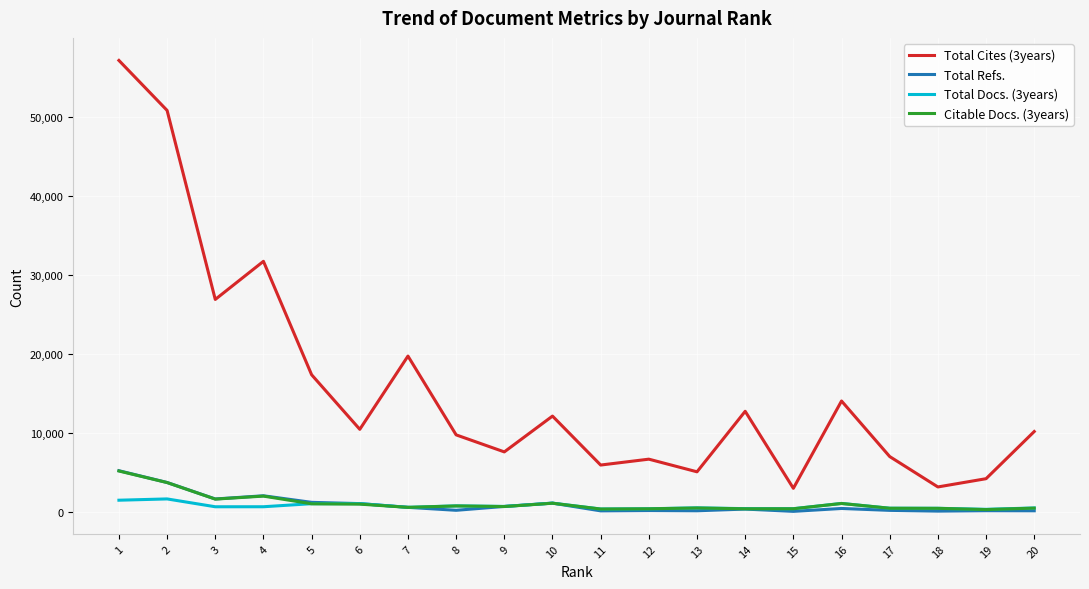

Which series has the widest spread of values?

Total Cites (3years)